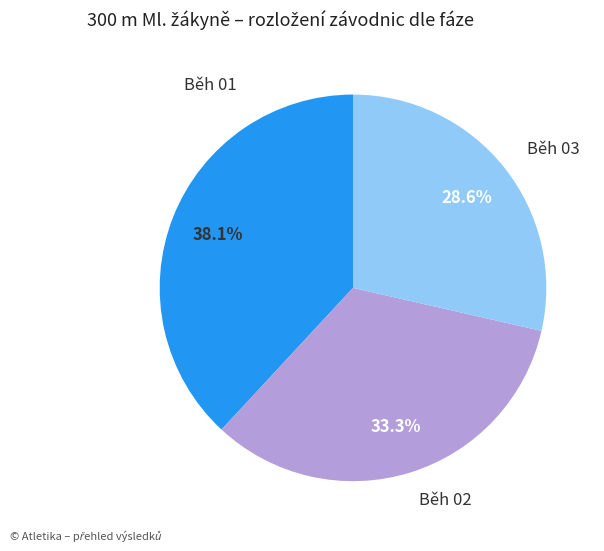

What percentage is the Běh 01 slice, to the nearest percent?

38%